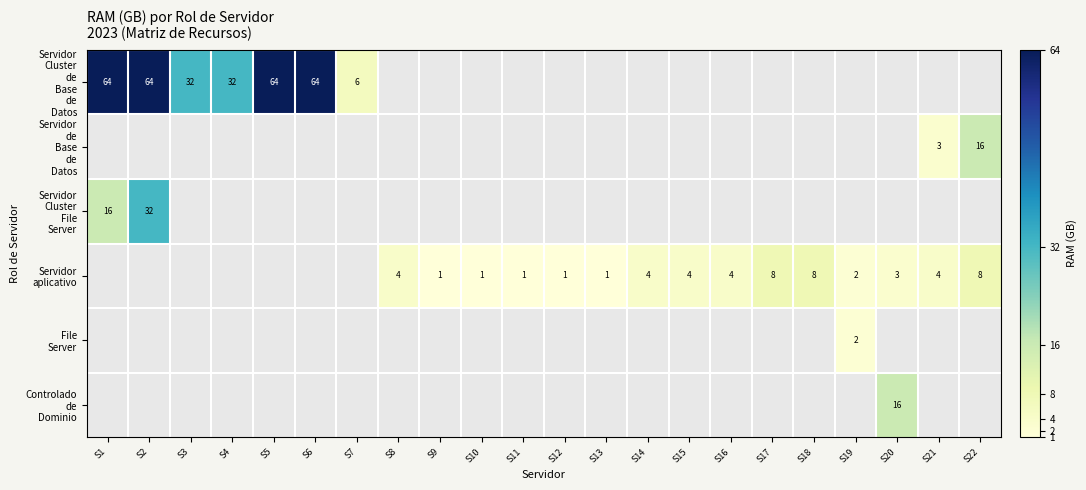

True or false: Servidor Cluster File Server has a value of 20 at S14.

False